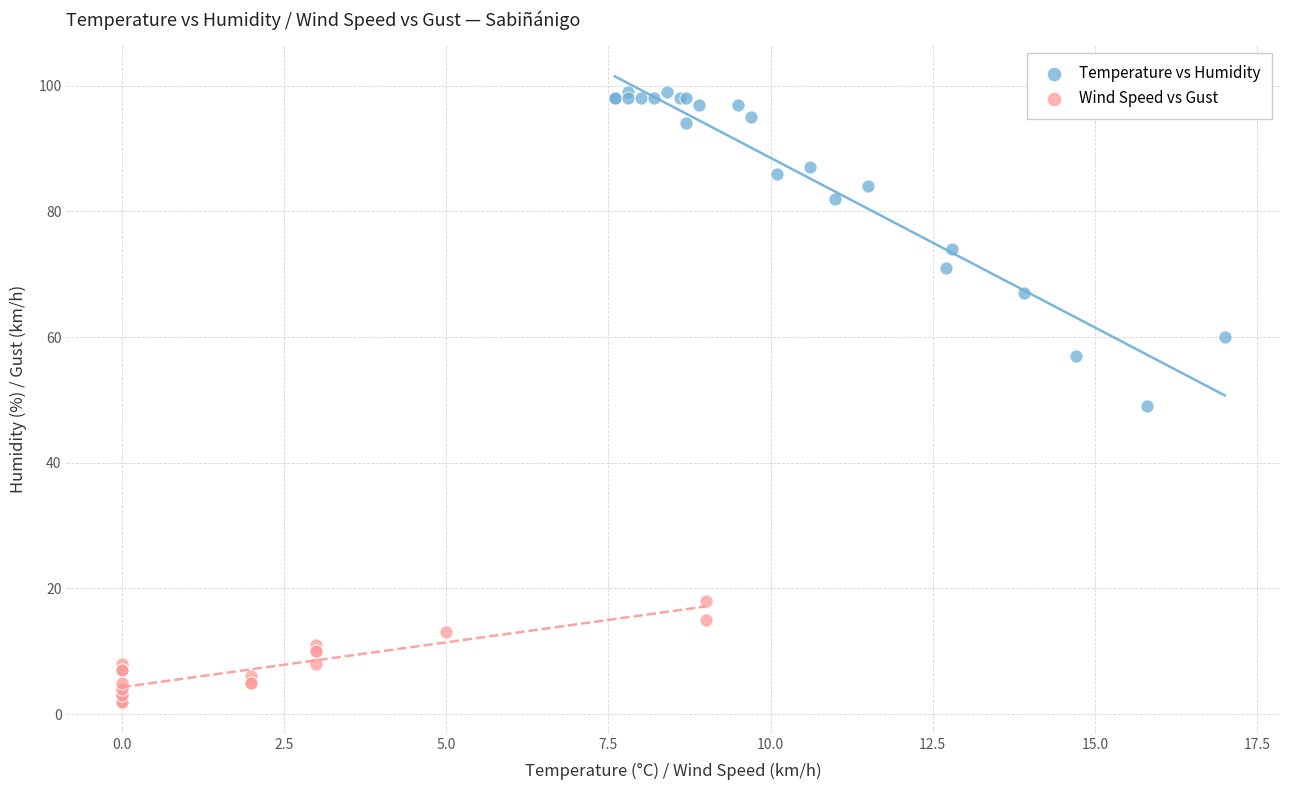

What are all the series names shown in the legend?

Temperature vs Humidity, Wind Speed vs Gust